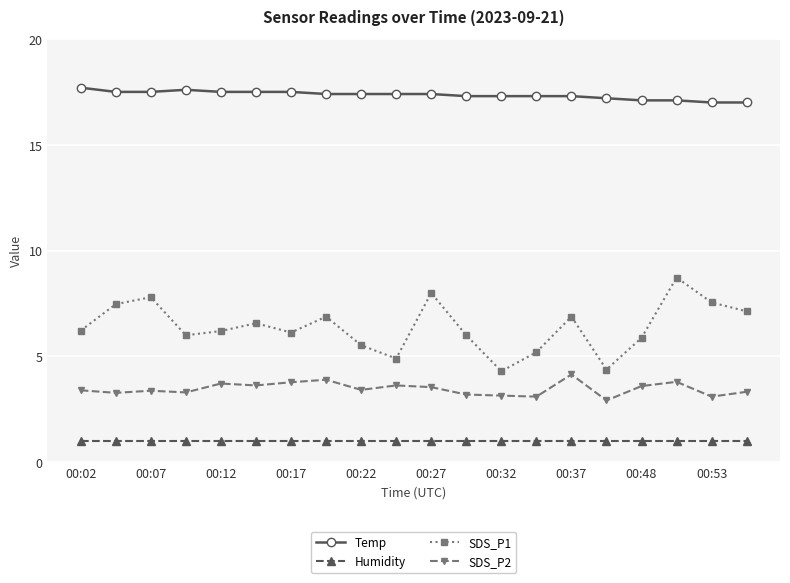

At how many categories does at least one series exceed 7?

20